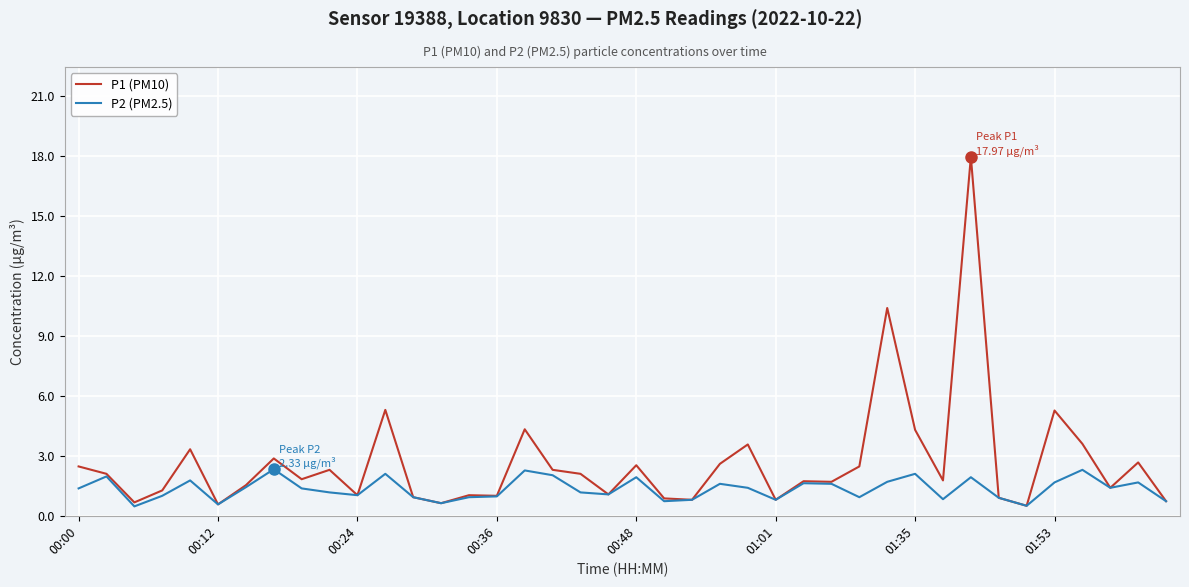

Which series has the largest range (max minus min)?

P1 (PM10)